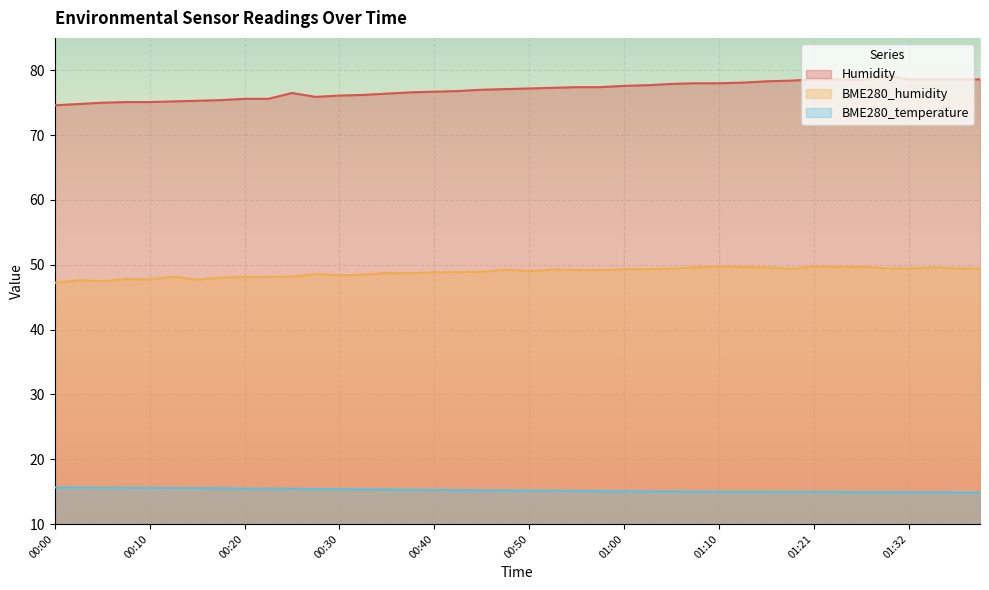

Which series changed the most between 00:10 and 00:52?

Humidity